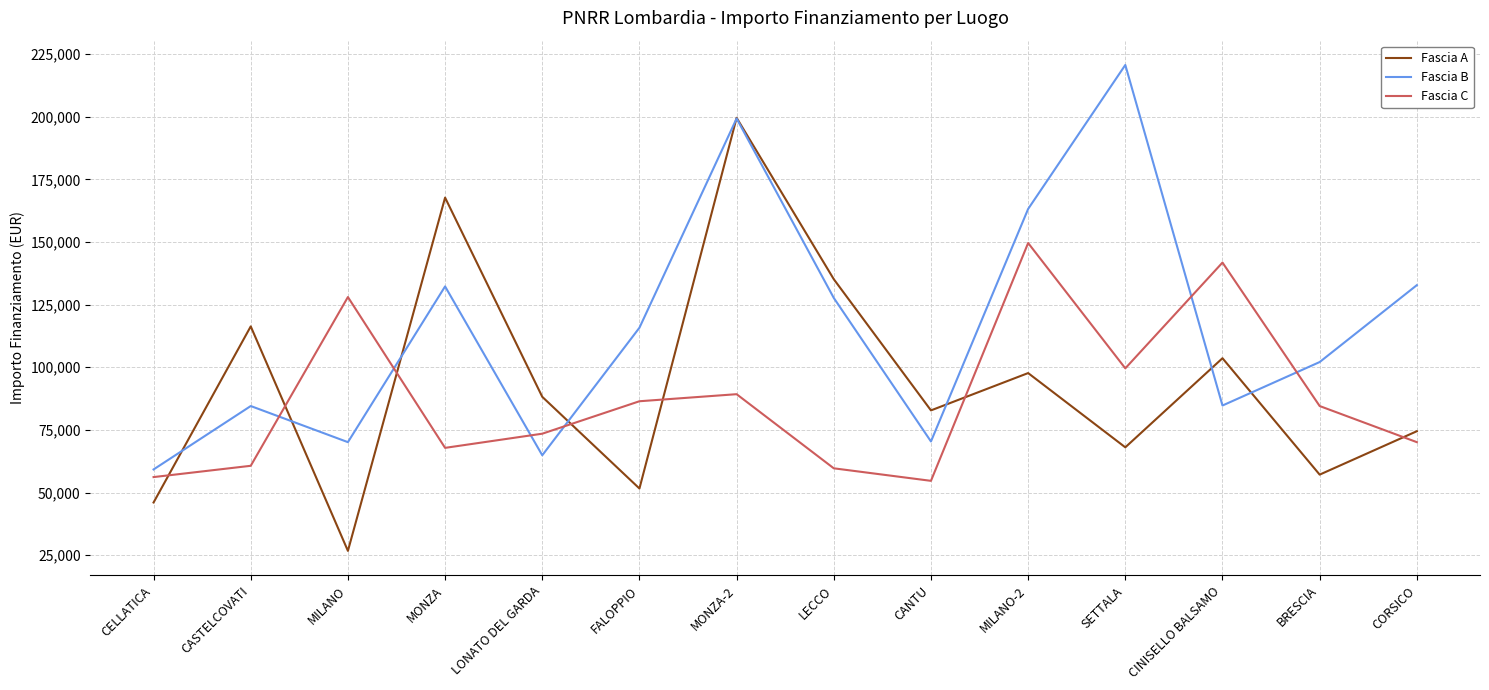

True or false: Fascia C has a value of 153633.6 at FALOPPIO.

False